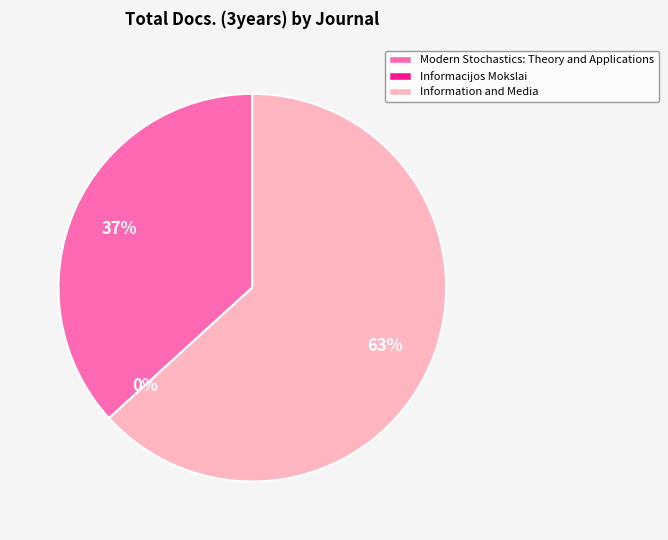

Does any single category account for the majority?

Yes